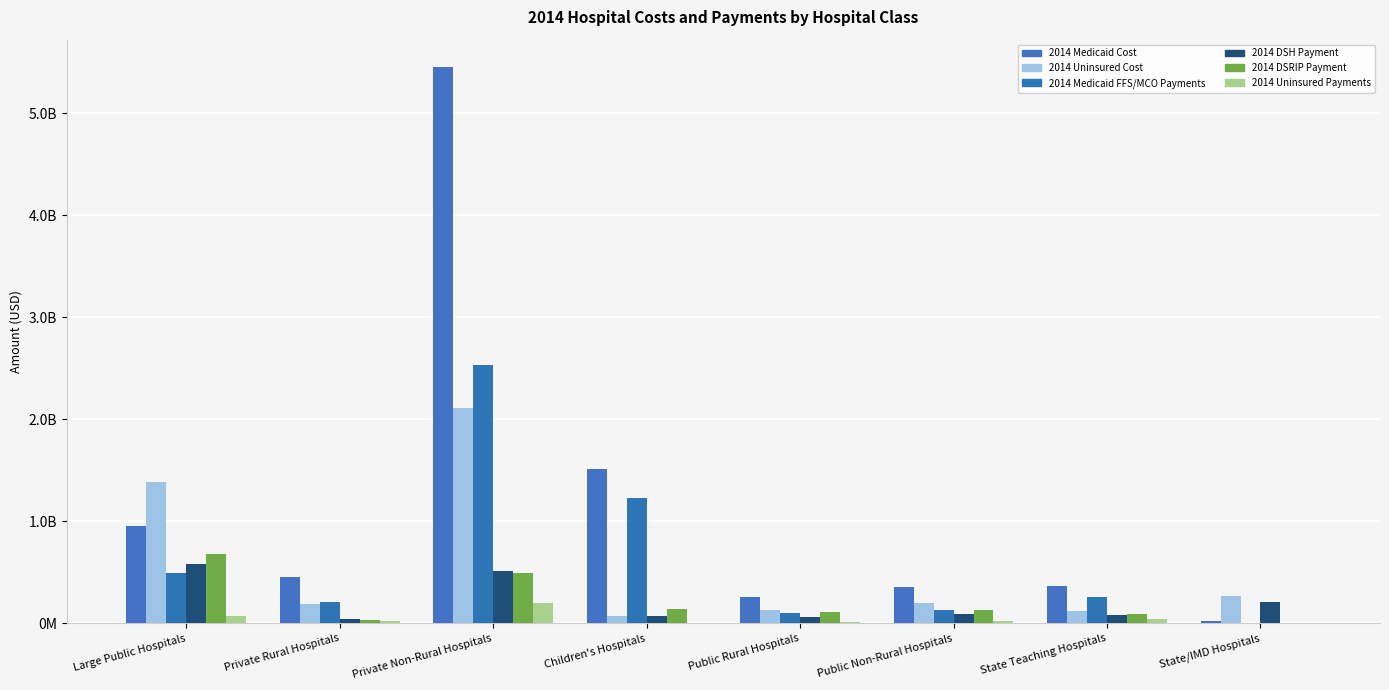

What is the maximum value shown in the chart?

5449147107.4